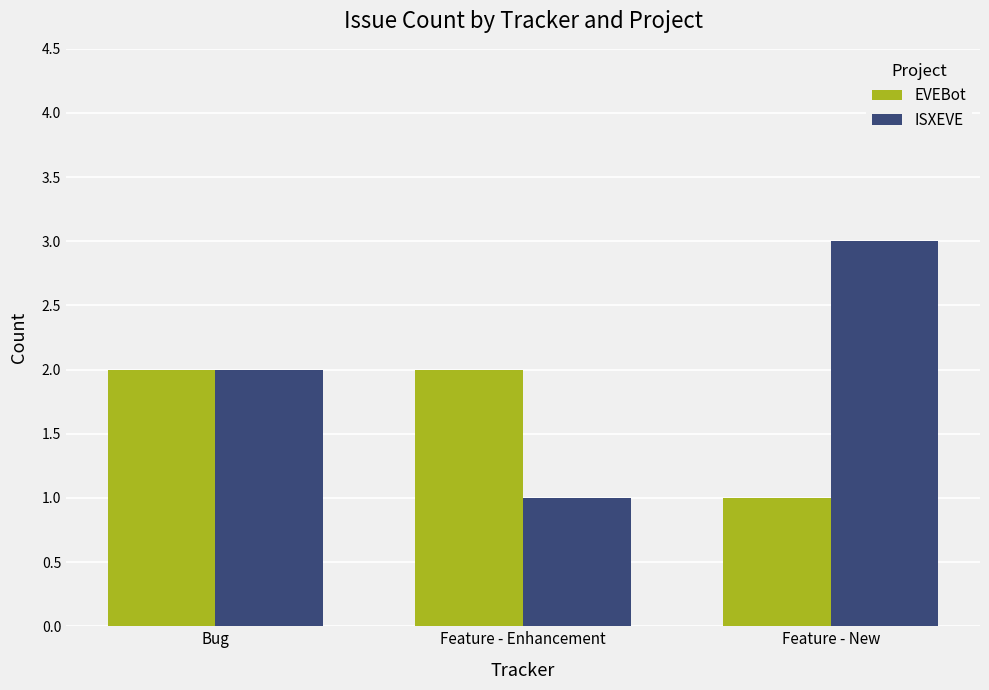

Count the number of data series in this chart.

2